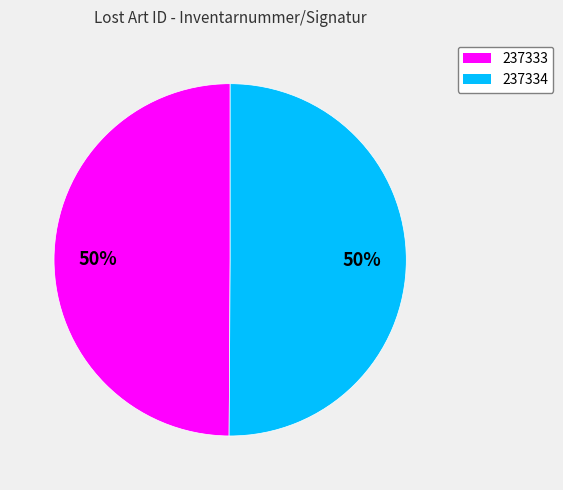

The 237333 slice represents 61% of the pie. True or false?

False